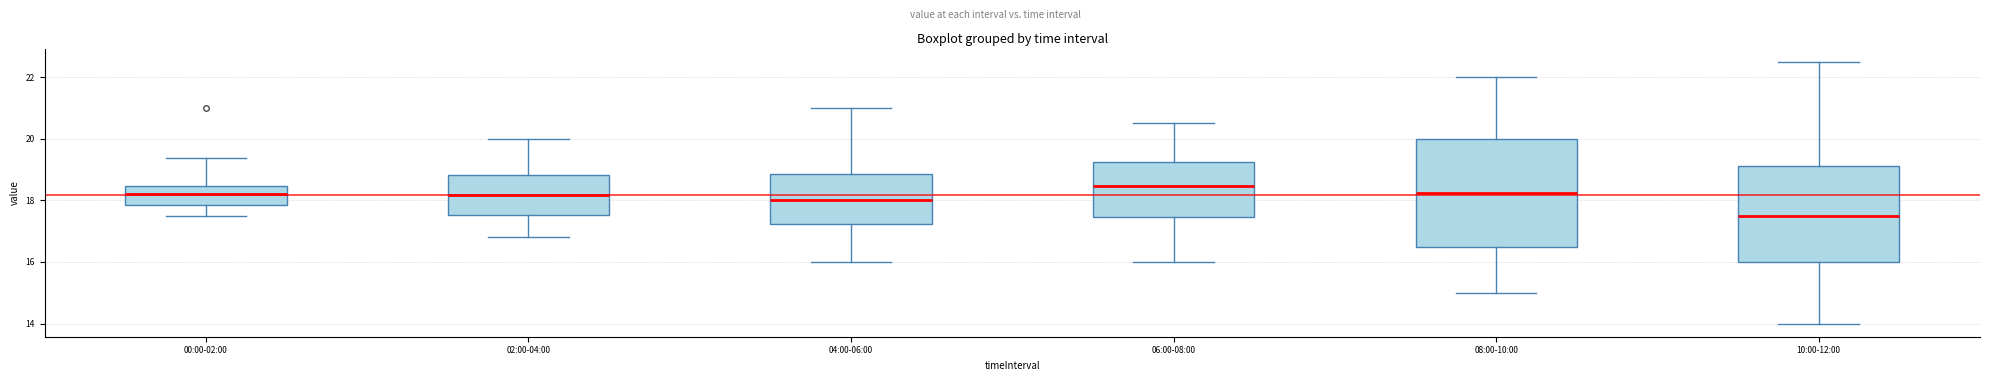

Reading left to right, transcribe this box plot: for each box, give where its median line is, the range the box spans, and where its two whiskers end, as read against the y-axis. The values are not printed on the chart, so give them approximately, as read against the axis.

00:00-02:00: median 18.2, box 17.8 to 18.4, whiskers 17.4 to 19.4
02:00-04:00: median 18.2, box 17.6 to 18.8, whiskers 16.8 to 20.0
04:00-06:00: median 18.0, box 17.2 to 18.8, whiskers 16.0 to 21.0
06:00-08:00: median 18.4, box 17.4 to 19.2, whiskers 16.0 to 20.6
08:00-10:00: median 18.2, box 16.6 to 20.0, whiskers 15.0 to 22.0
10:00-12:00: median 17.6, box 16.0 to 19.2, whiskers 14.0 to 22.6